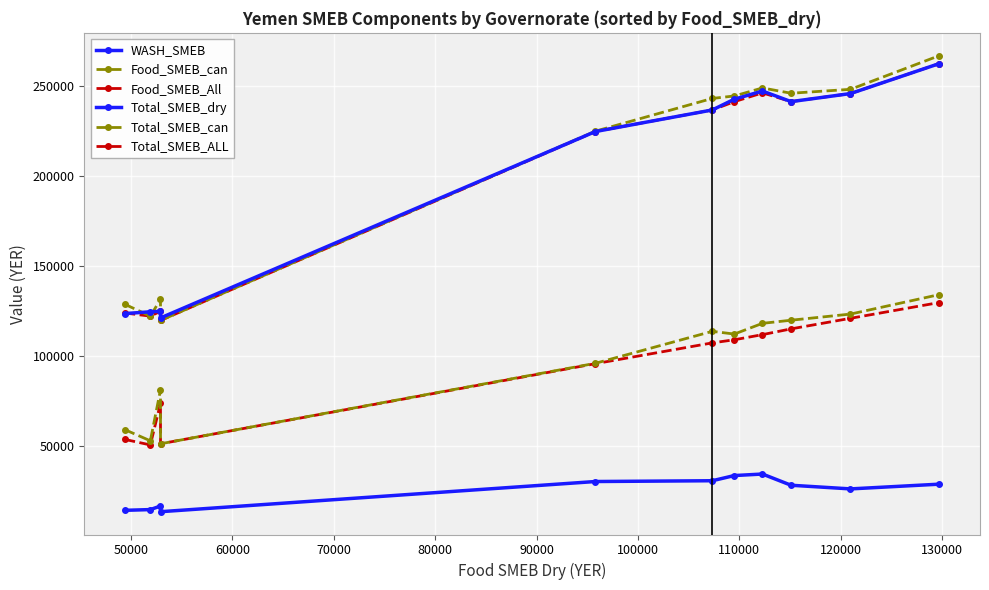

How many data points in Food_SMEB_can are less than 112221?

5